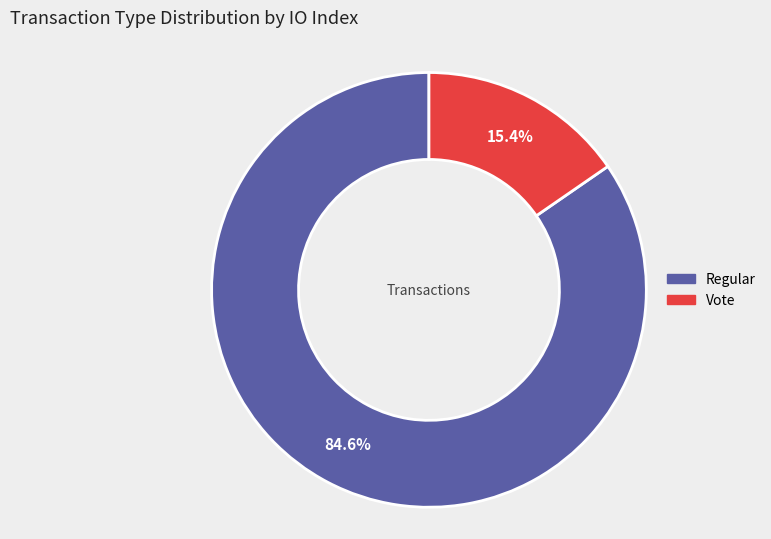

To the nearest percent, what is the average slice percentage?

50%